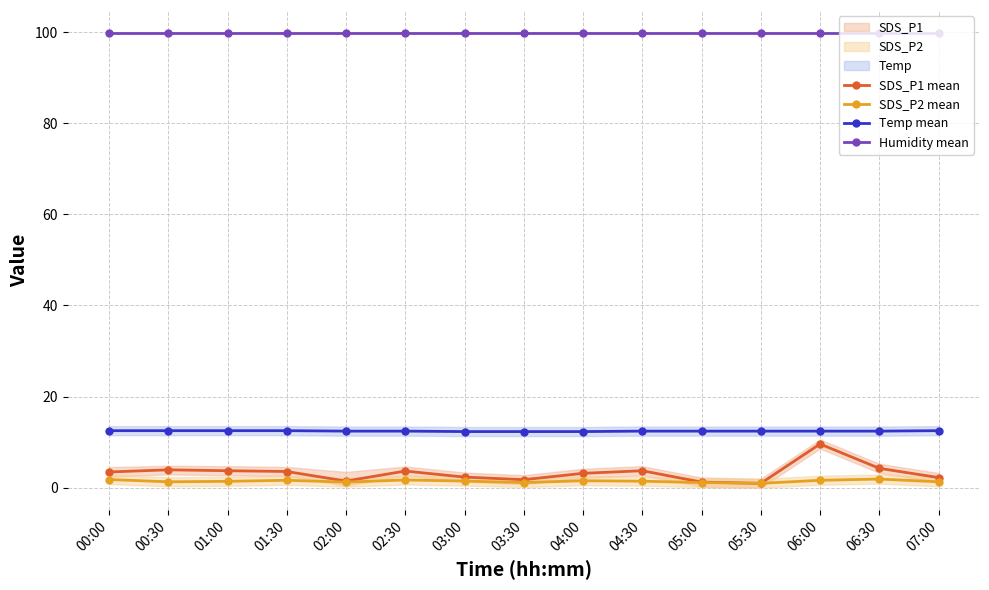

Where is Temp mean nearest to the value 12?

03:00